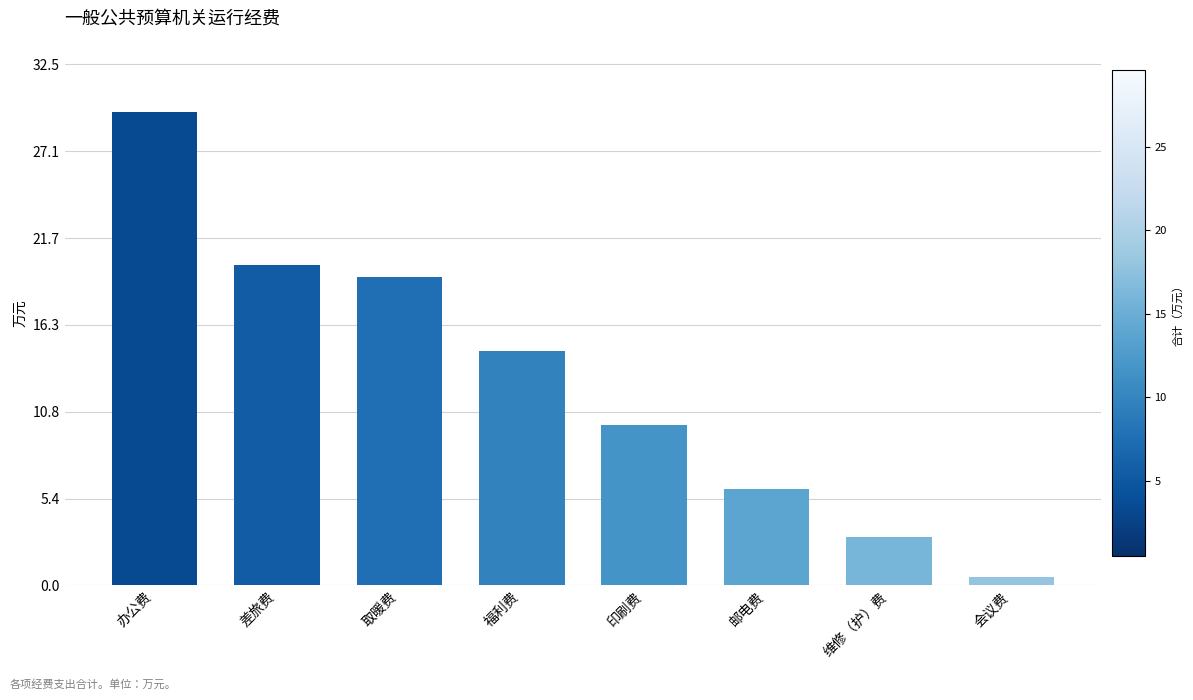

Rank the categories by value from highest to lowest.

办公费, 差旅费, 取暖费, 福利费, 印刷费, 邮电费, 维修（护）费, 会议费